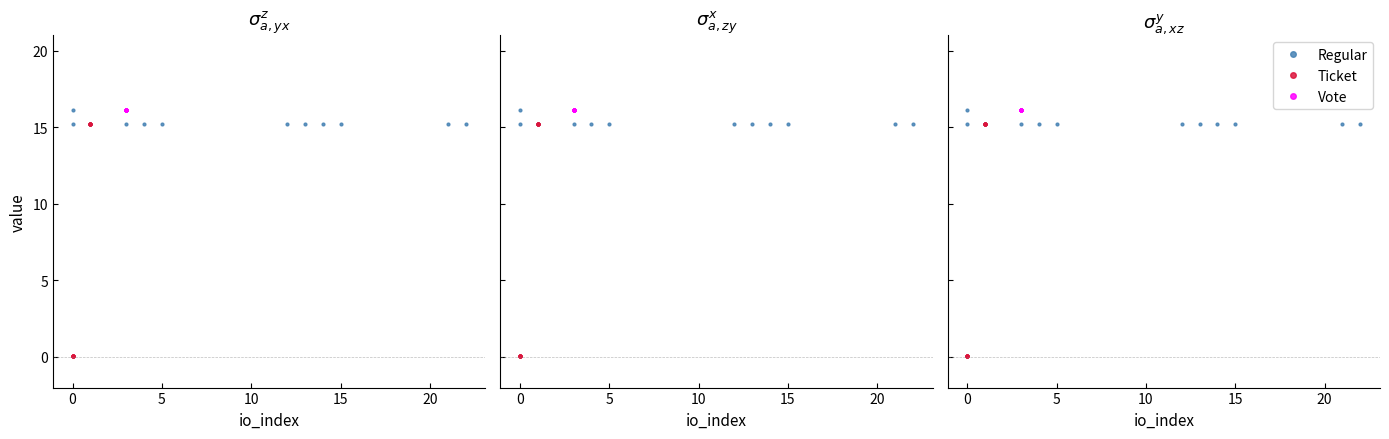

Does the chart have visible grid lines?

No